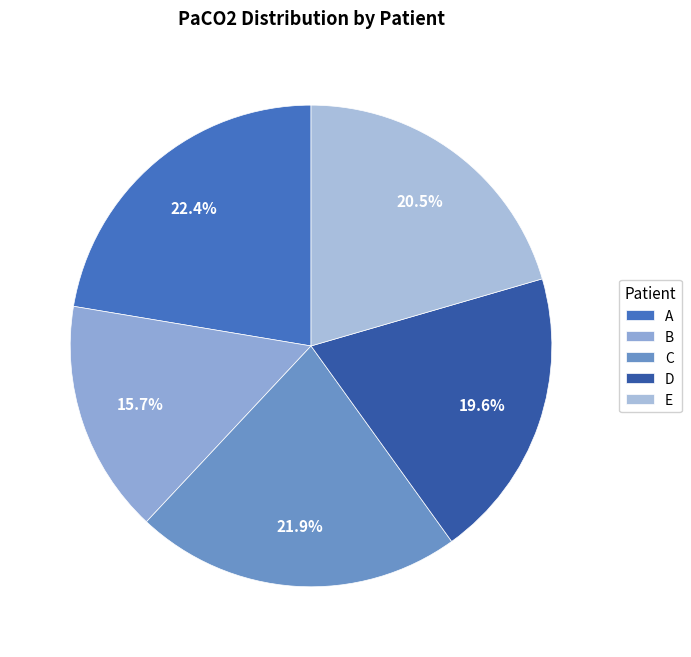

Approximately how many times larger is the value at E compared to D?

1.0